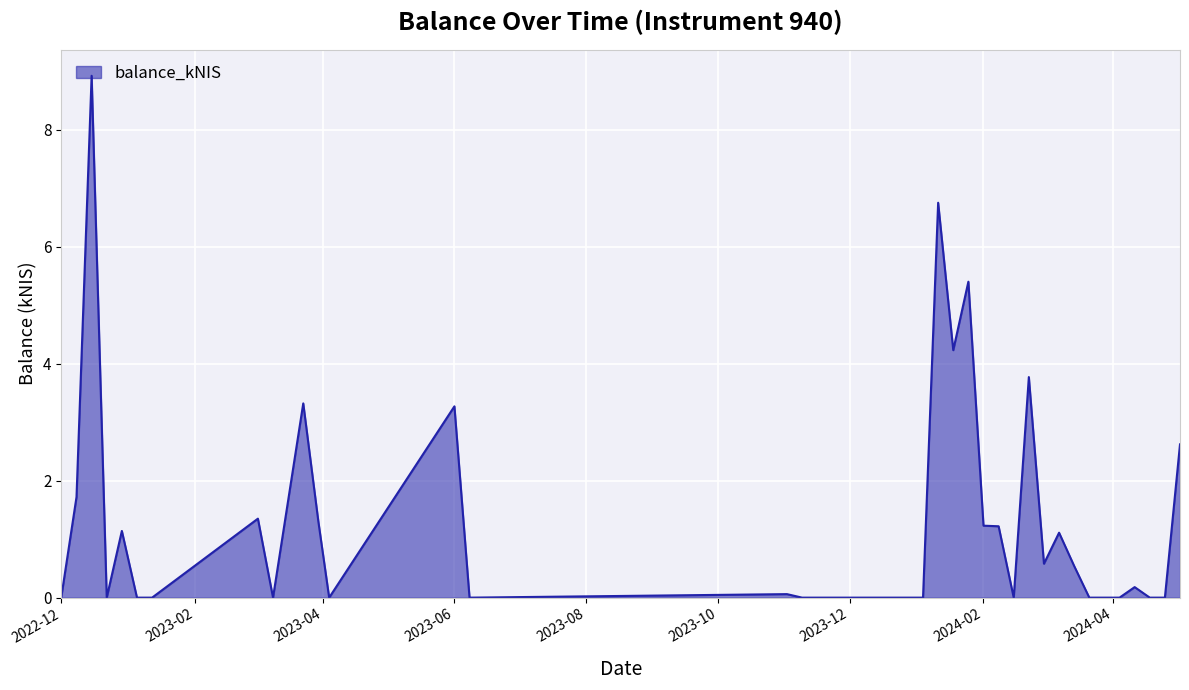

The value at 2024-02 is 0.6. True or false?

False